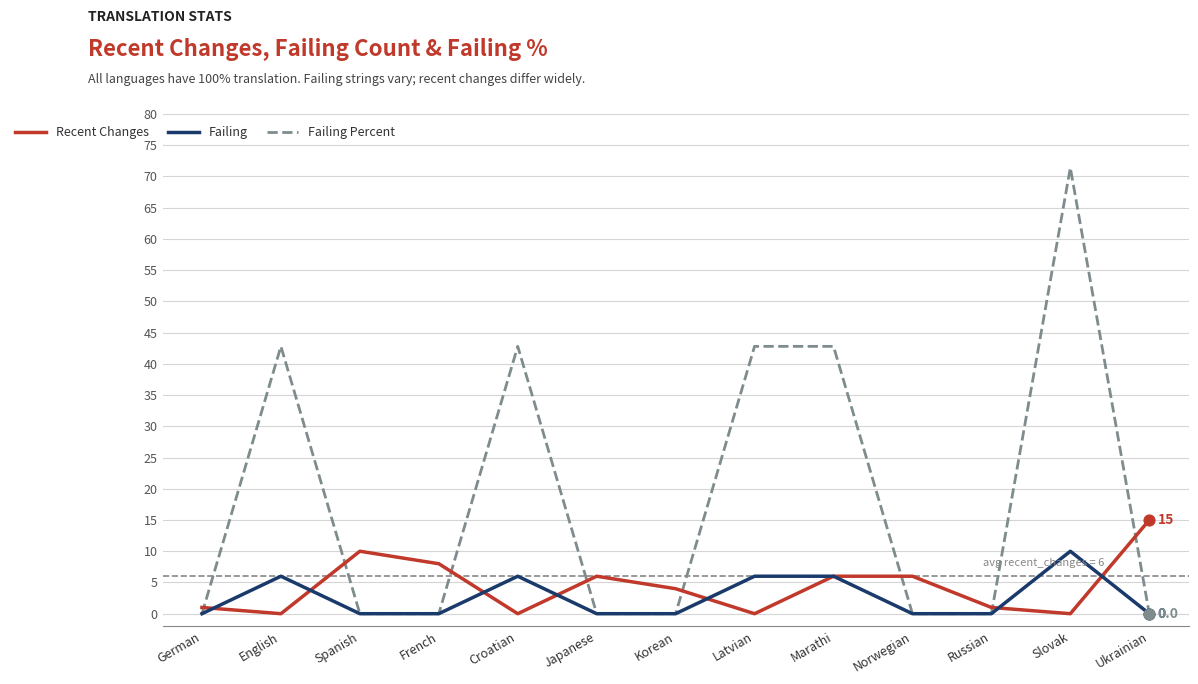

Which series has the largest total across all categories?

Failing Percent